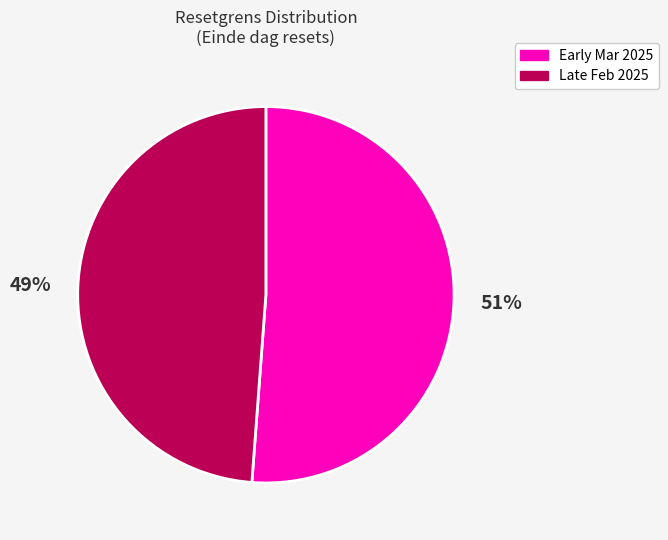

To the nearest percent, what is the average slice percentage?

50%